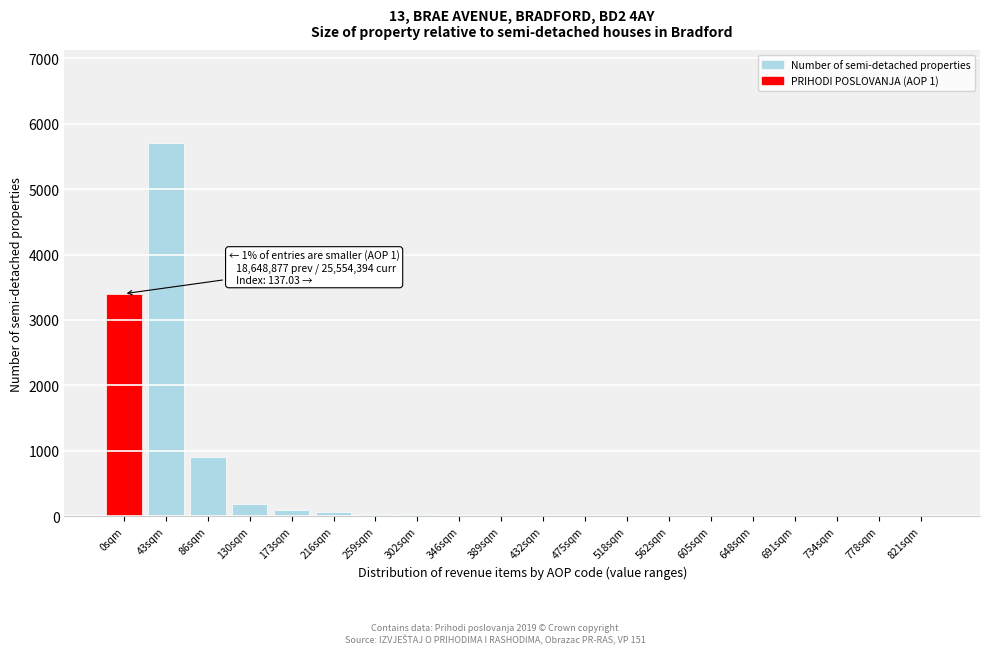

What is the greatest value displayed?

5700